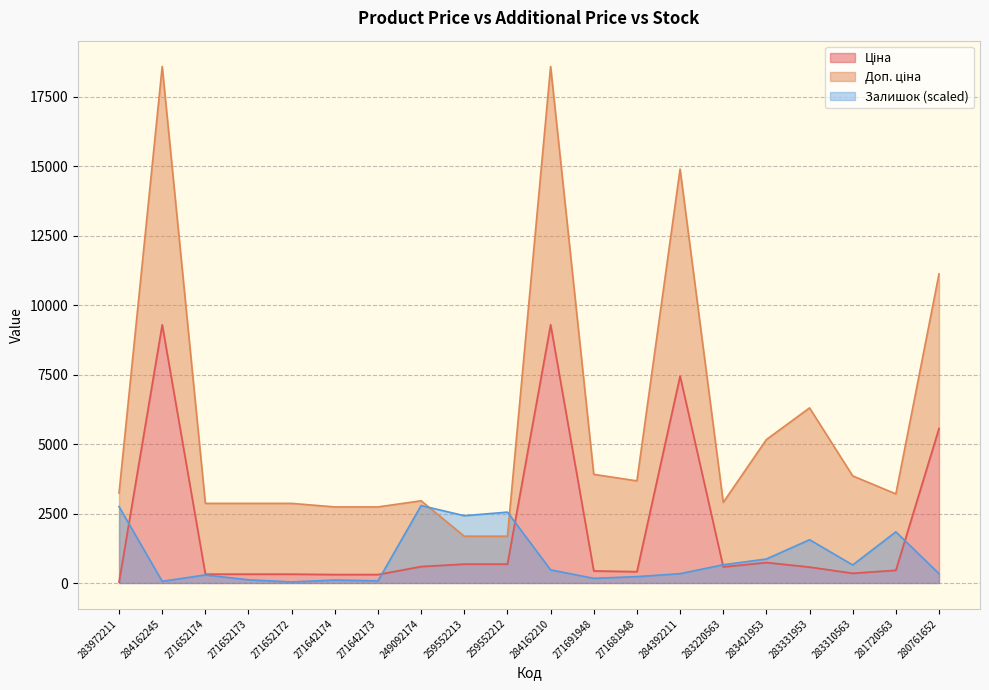

The Залишок (scaled) series shows 4311.7 at 259552213. True or false?

False